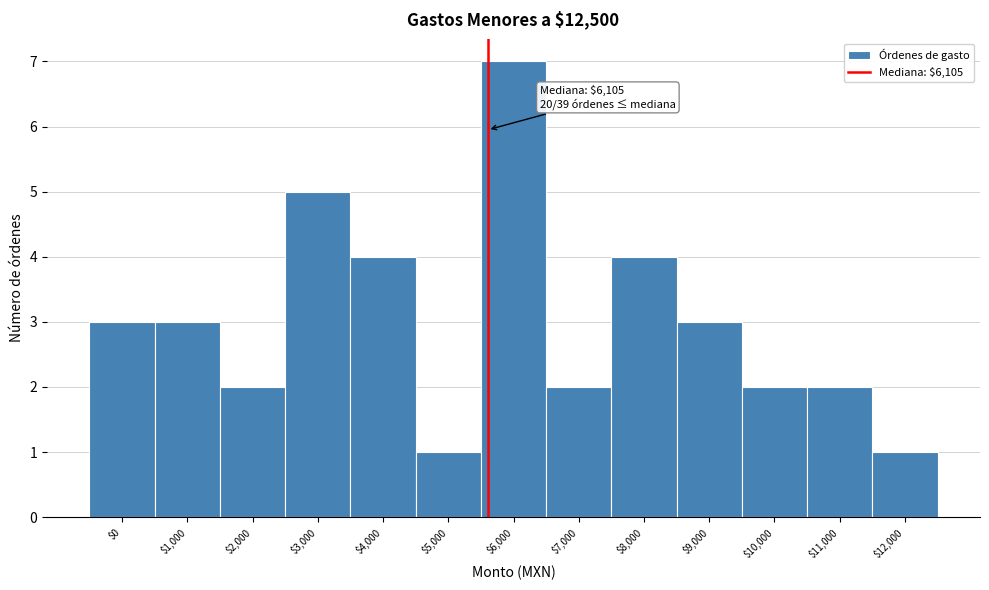

Reading left to right, transcribe all the data shown in this chart.

3	3	2	5	4	1	7	2	4	3	2	2	1